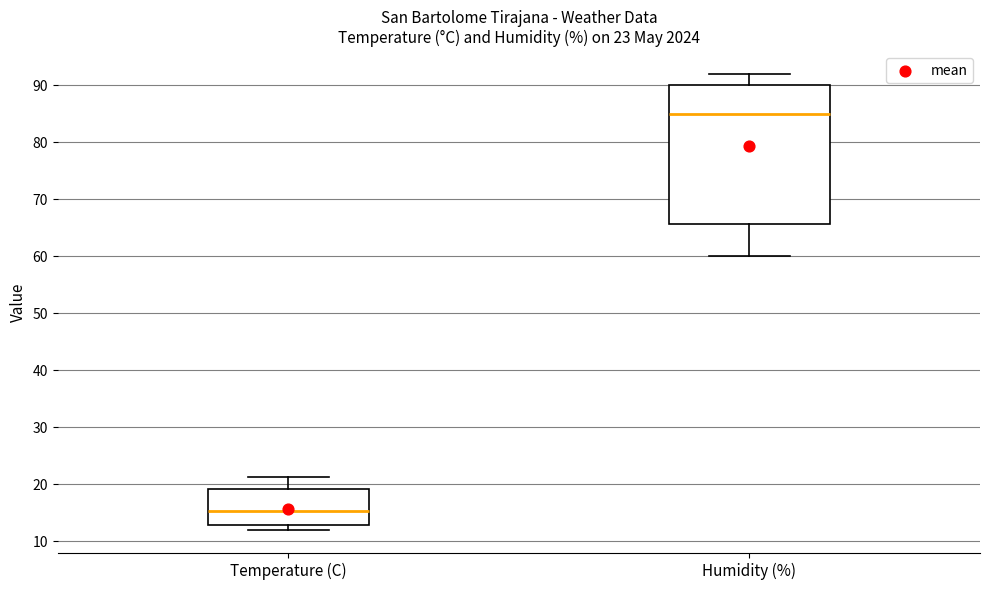

Which box's median line is the highest?

Humidity (%)